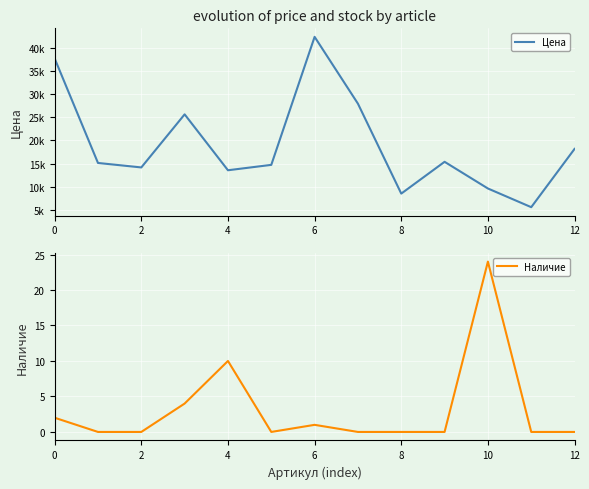

At which label does Наличие reach its peak?

10